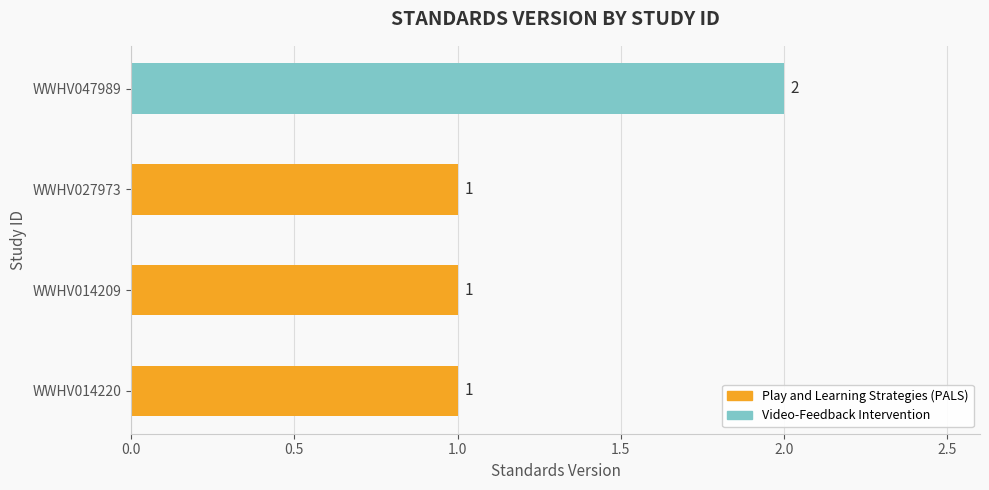

What is the change in value from WWHV014220 to WWHV047989?

+1